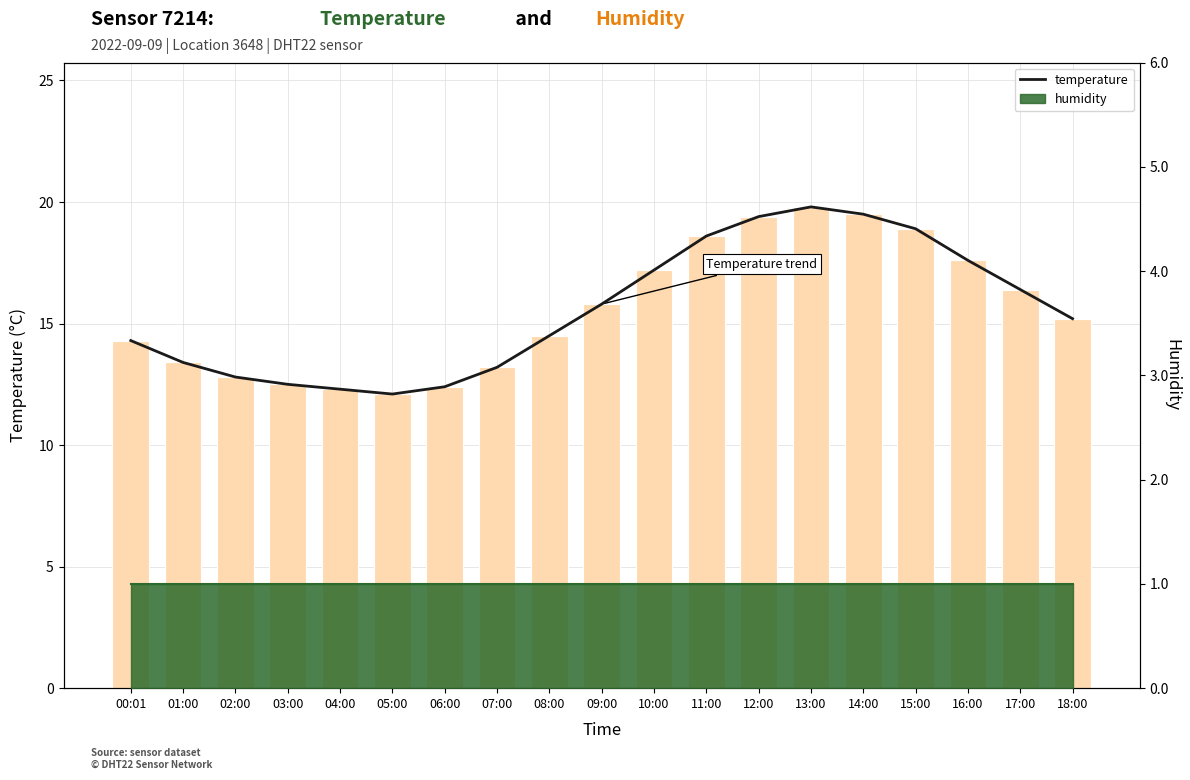

Which category has the highest value in the humidity line series?

00:01